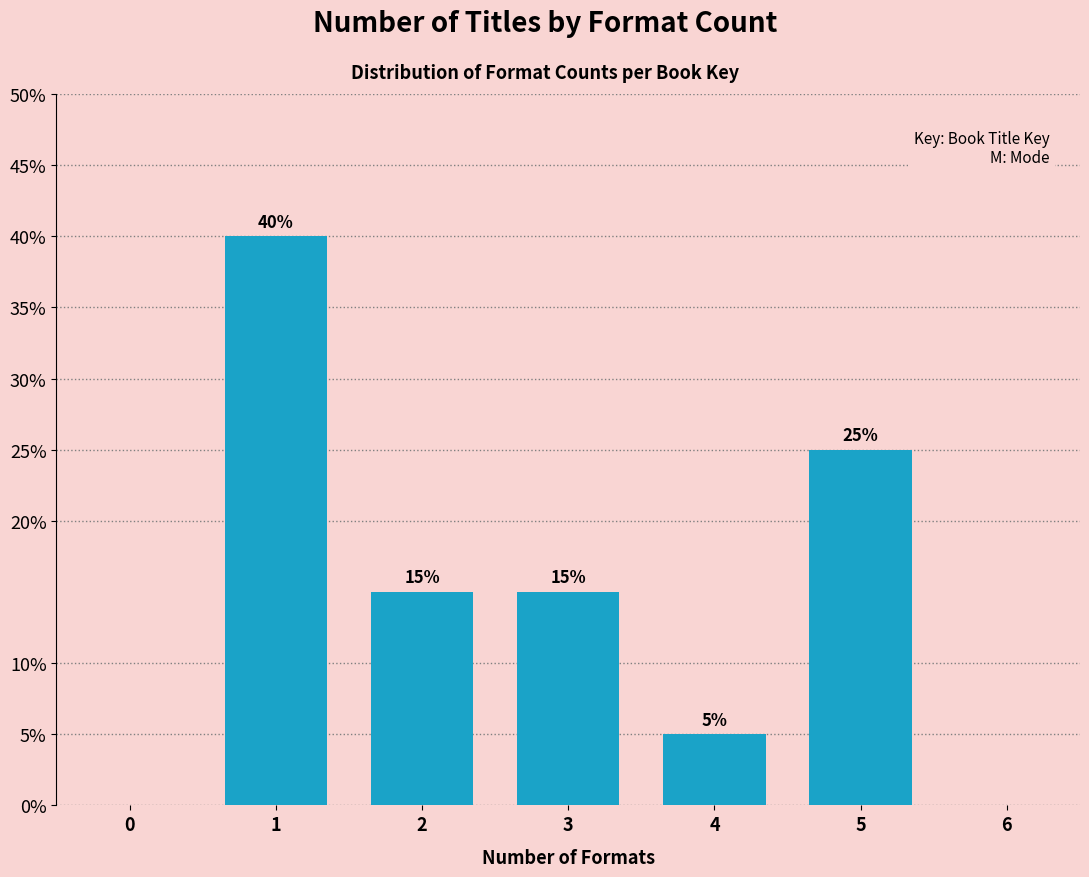

Reading left to right, extract all data points from this chart.

0=0	1=40	2=15	3=15	4=5	5=25	6=0